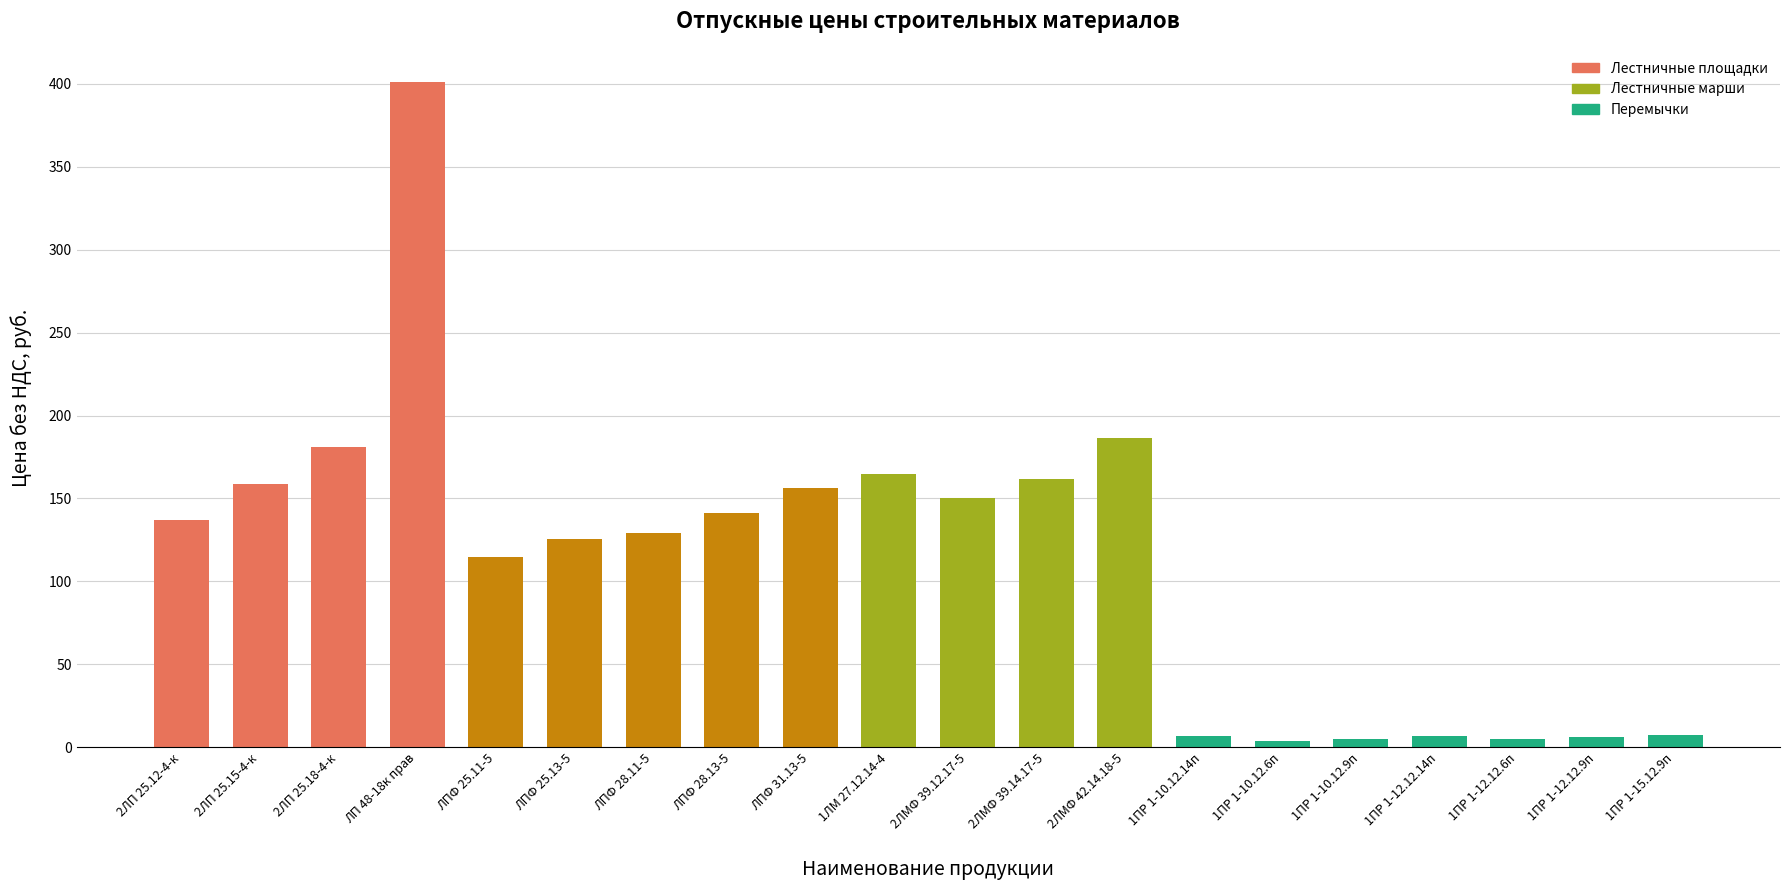

What is the label of the 20th bar from the right?

2ЛП 25.12-4-к